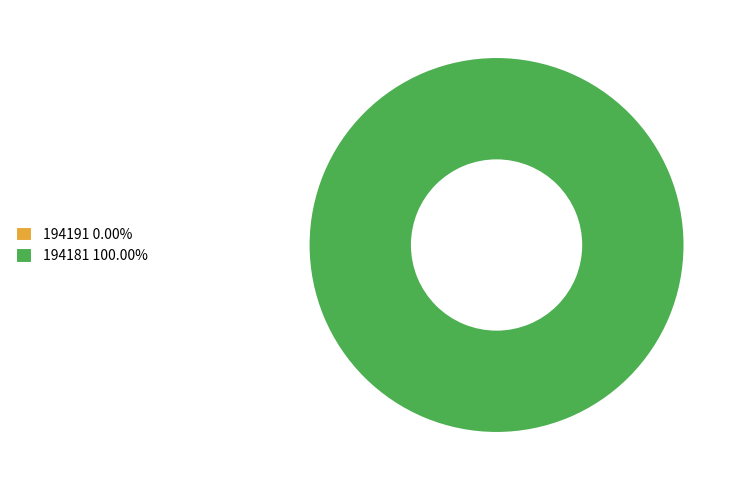

Which category has the biggest portion of the pie?

194181